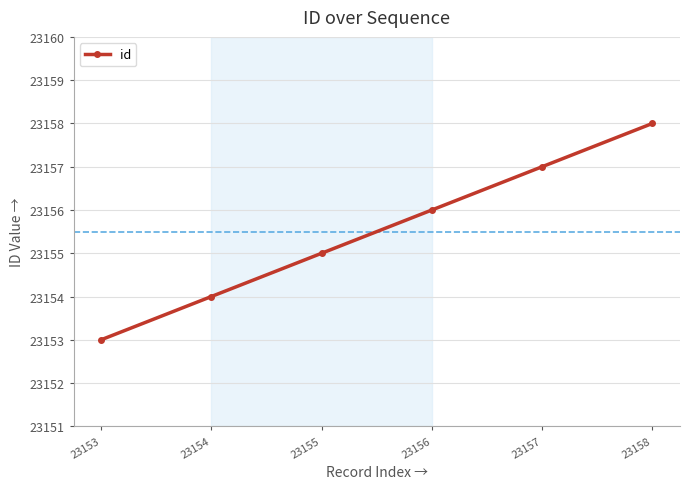

How many data points are less than 23156?

3